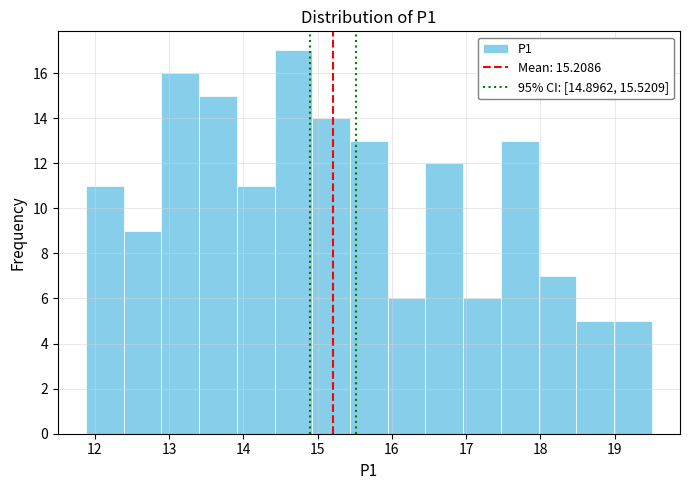

How tall is the bar that spans 17.5 to 18.0 on the x-axis? Neither the bar edges nor the heights are printed on the chart, so give them approximately, as read against the axes.

13